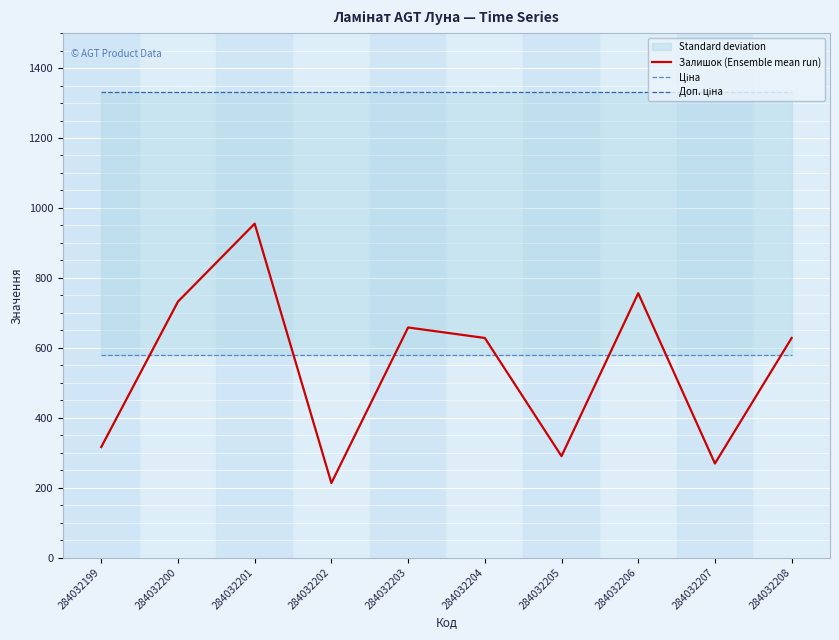

True or false: Ціна and Залишок (Ensemble mean run) intersect in this chart.

True